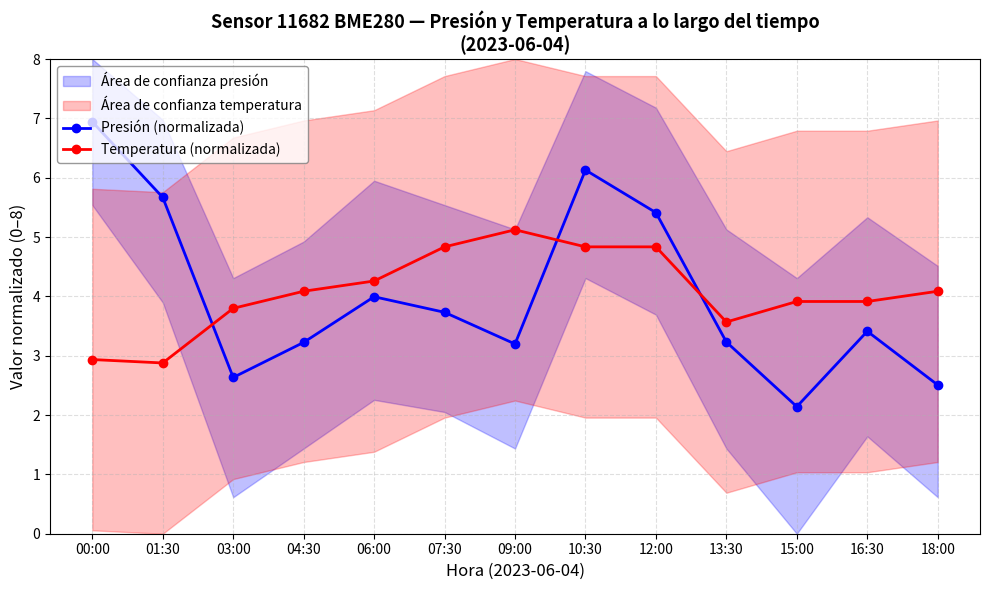

Is it true that Presión (normalizada) equals 2.1 at 15:00?

True